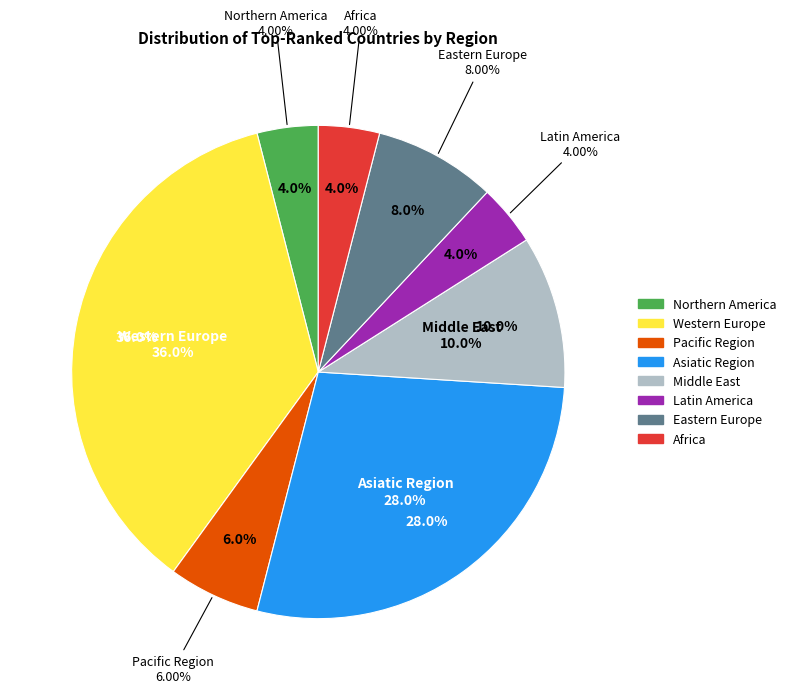

To the nearest percent, what is the difference between the Eastern Europe and Middle East slice percentages?

2%